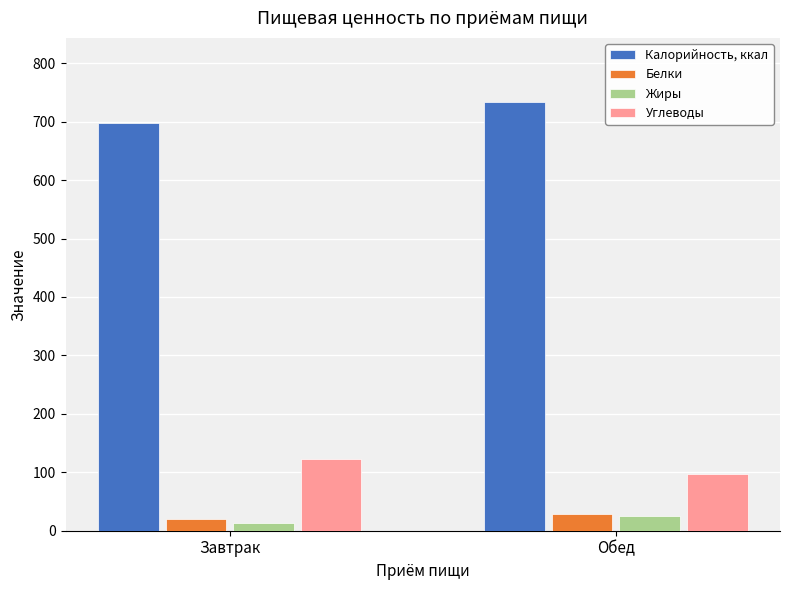

At how many categories does at least one series exceed 349?

2